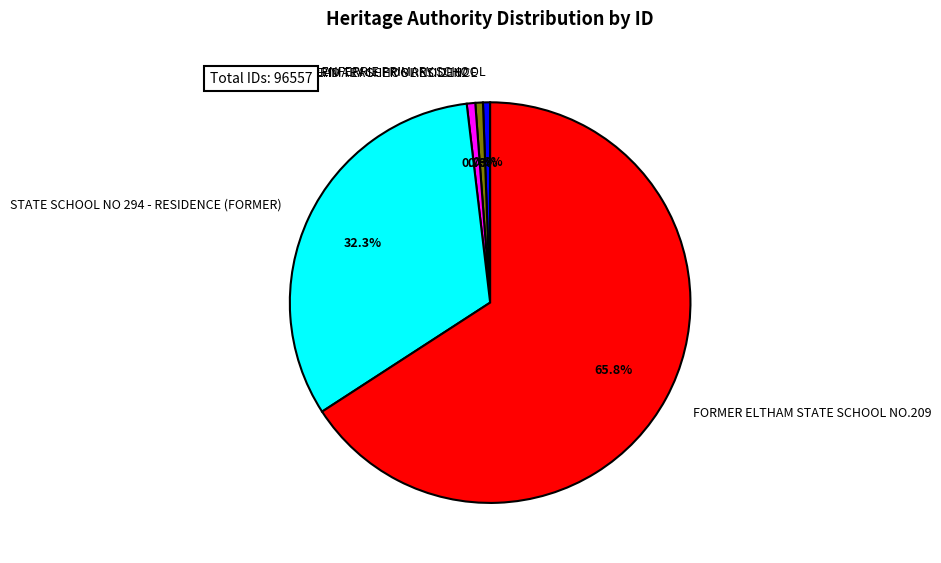

To the nearest percent, what is the difference between the largest and smallest slice percentages?

65%